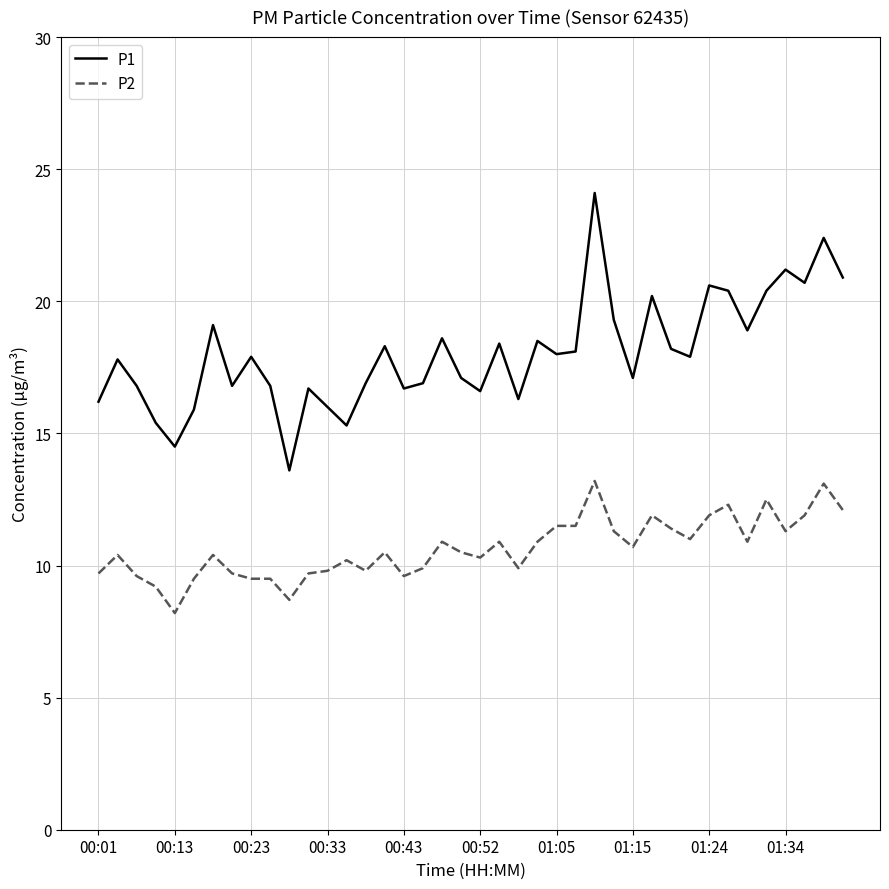

Which series has the largest total across all categories?

P1